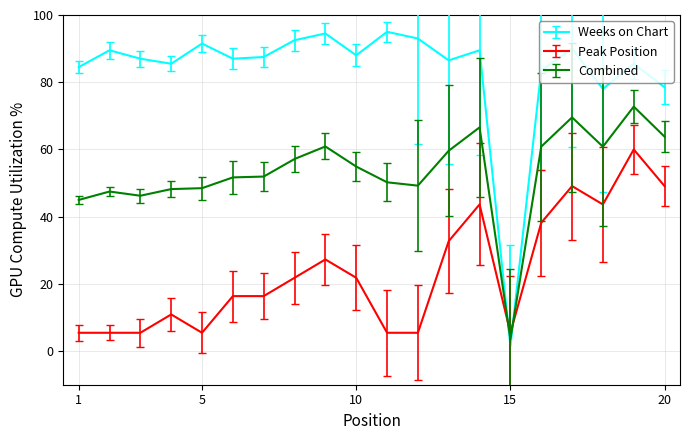

What is the minimum value for Combined?

3.5